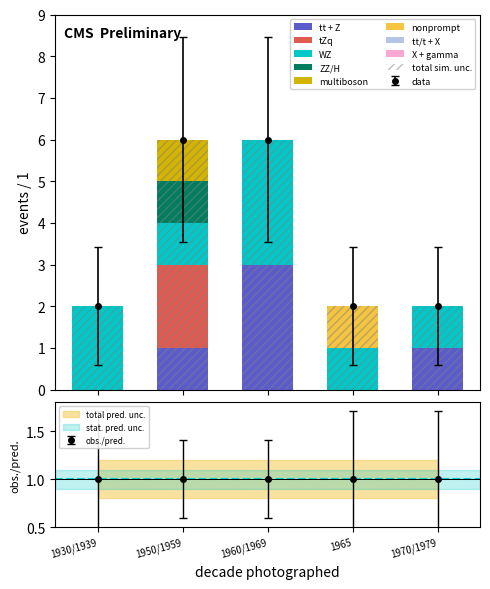

What is the approximate value of tt + Z at 1970/1979?

1